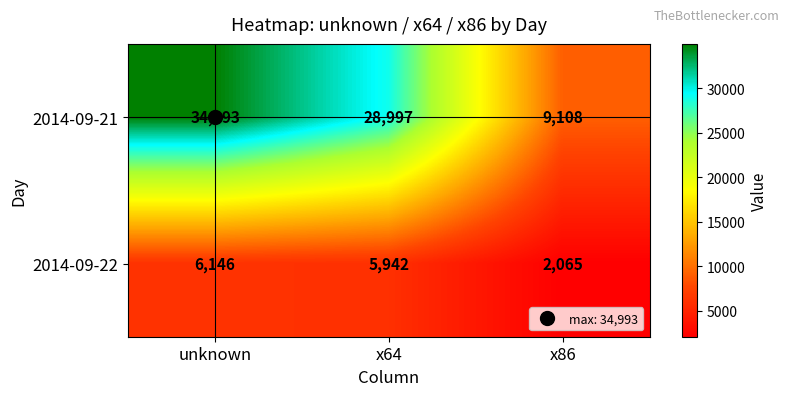

Which label corresponds to the largest value in the chart?

unknown